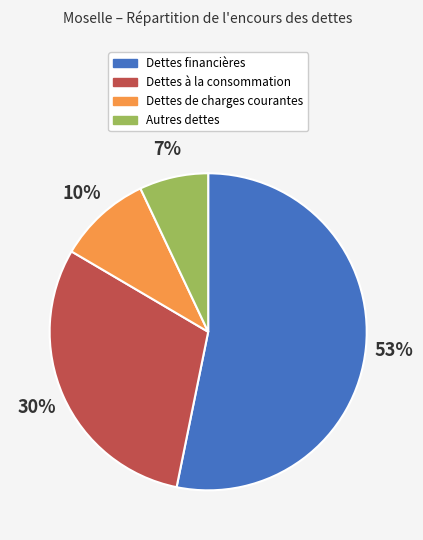

To the nearest percent, what is the combined percentage of Dettes financières and Dettes de charges courantes?

63%